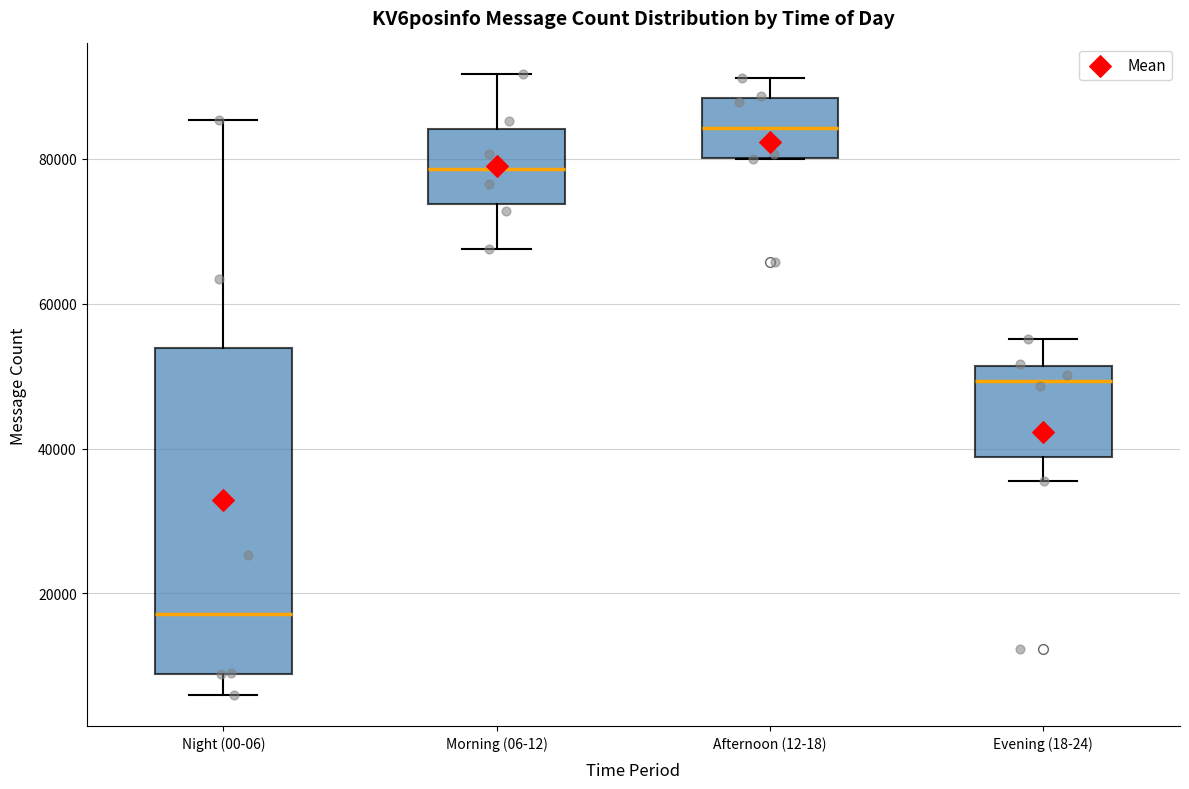

Where does the lower whisker of the box for Night (00-06) end on the y-axis? The values are not printed on the chart, so give them approximately, as read against the axis.

6000